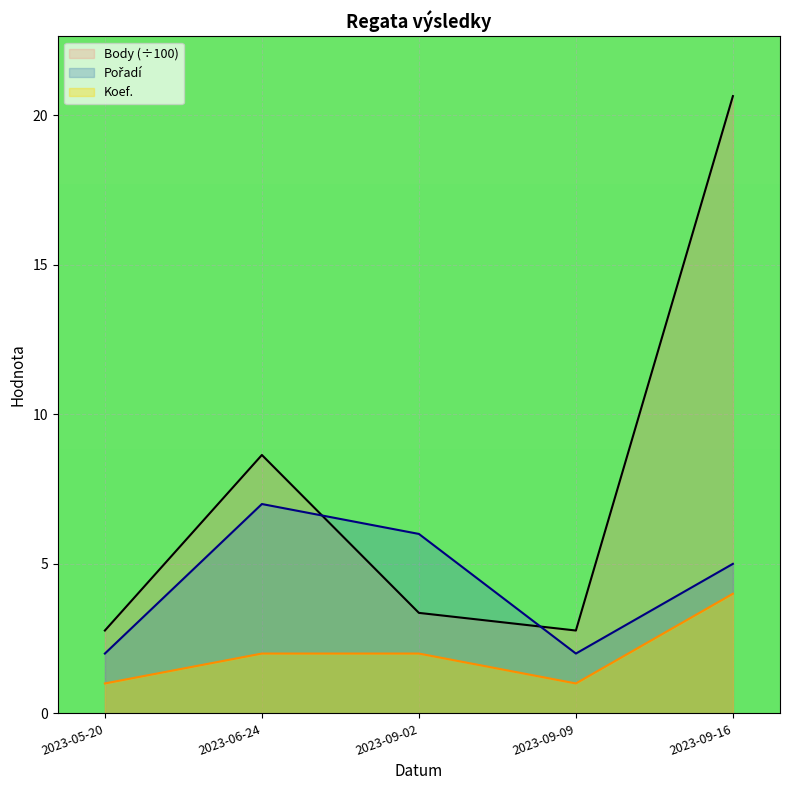

True or false: Pořadí has a value of 2.0 at 2023-09-09.

True